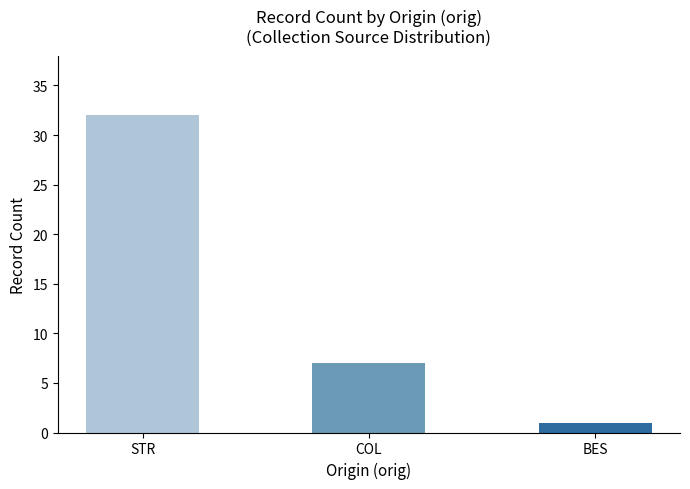

Where does the data first go above 7?

STR